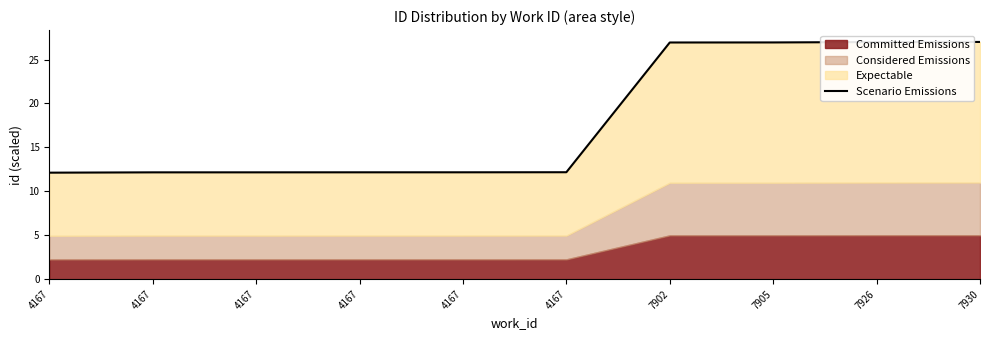

List the labels in order of value, largest first.

7930, 7926, 7905, 7902, 4167, 4167, 4167, 4167, 4167, 4167